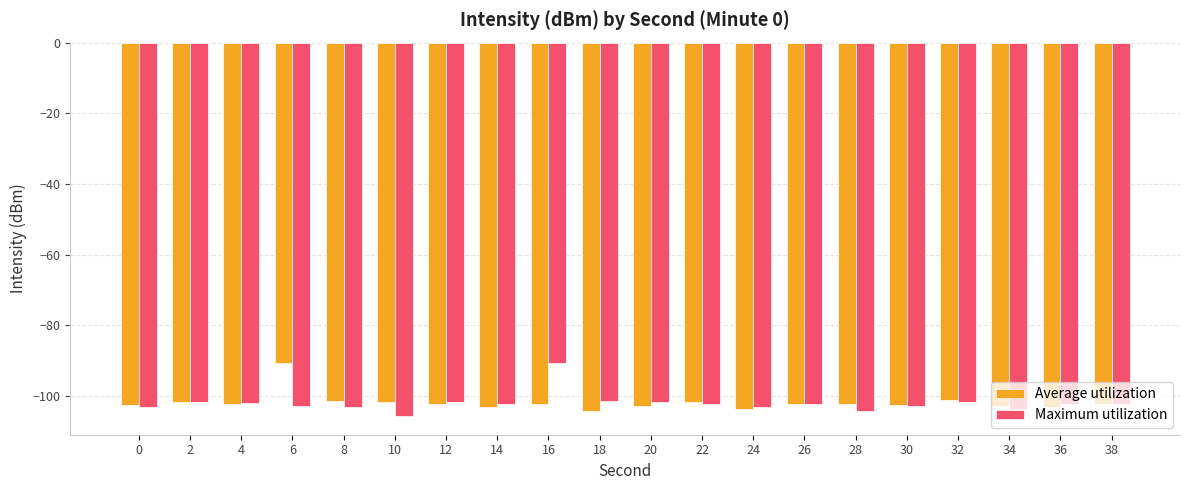

The Maximum utilization series shows -102.8 at 30. True or false?

True